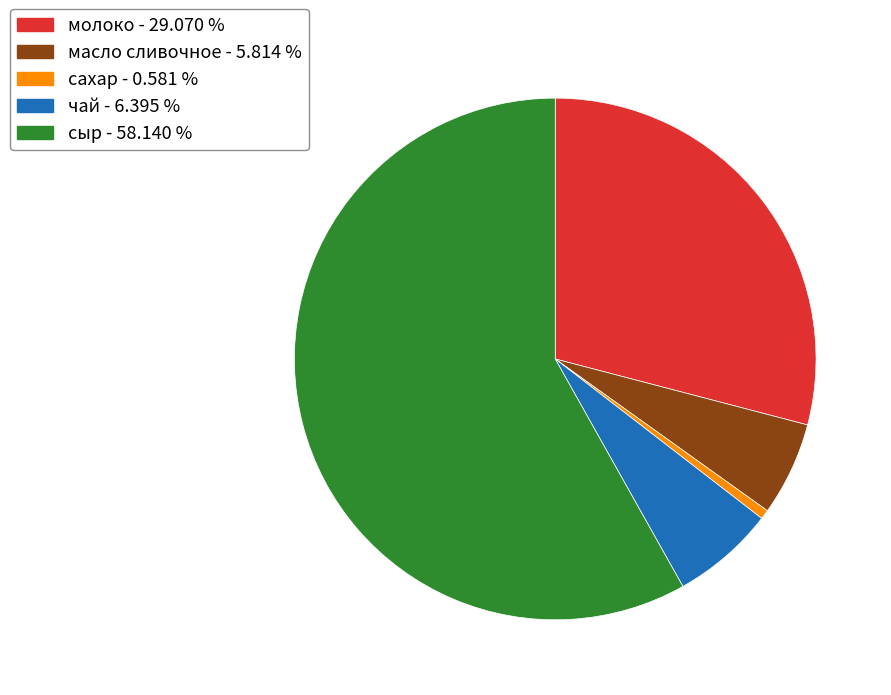

Is the sum of чай - 6.395 % and сыр - 58.140 % greater than half?

Yes